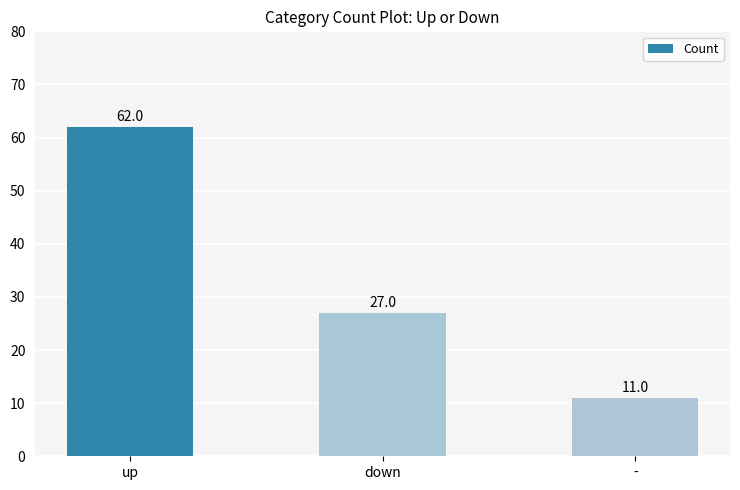

What is the ratio of the value at up to the value at down?

2.3